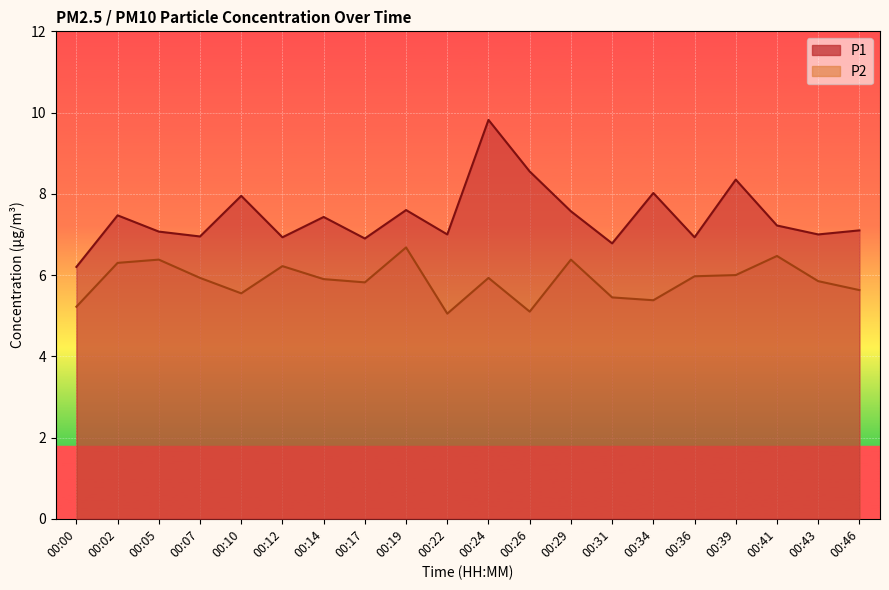

What is the difference between the highest and lowest values at 00:07?

1.0